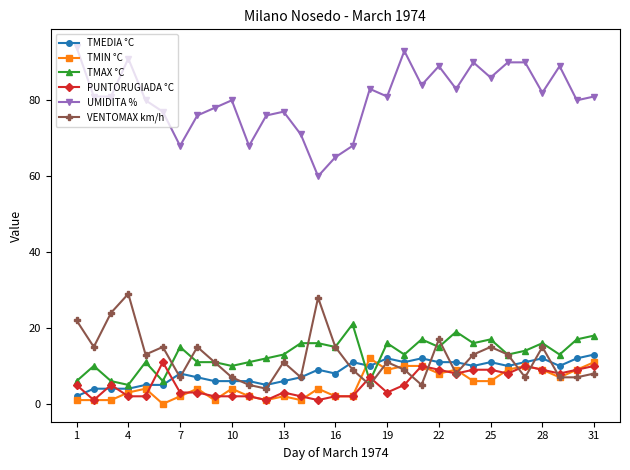

What is the maximum value shown in the chart?

94